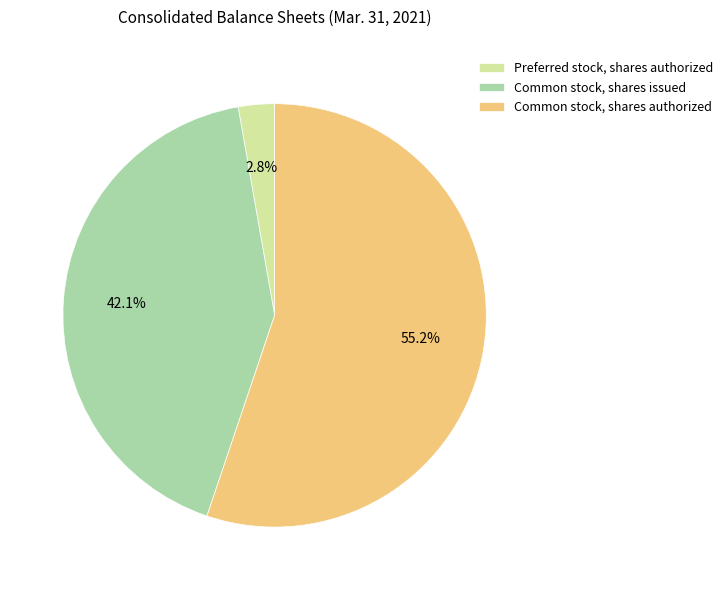

To the nearest percent, what is the difference between the Common stock, shares authorized and Common stock, shares issued slice percentages?

13%